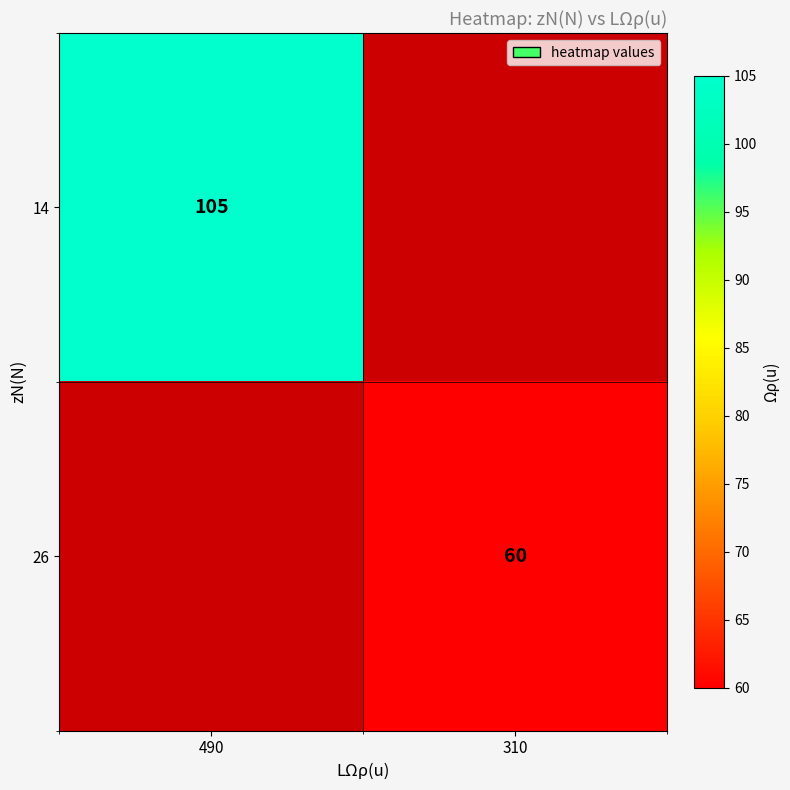

The 26 series shows 60 at 310. True or false?

True